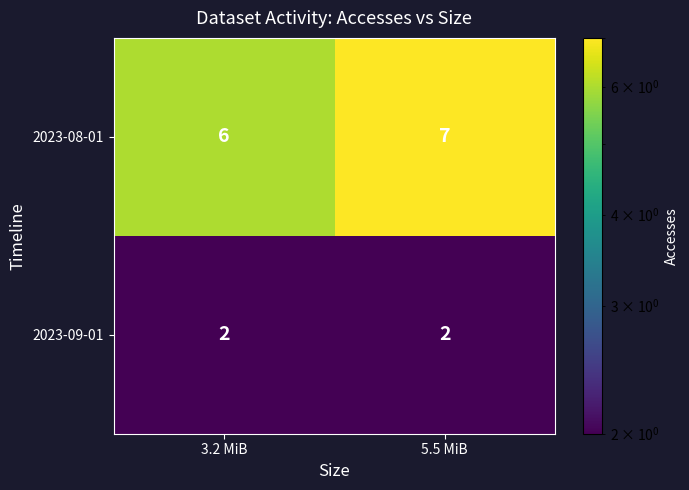

Which category has the highest value across all series?

5.5 MiB